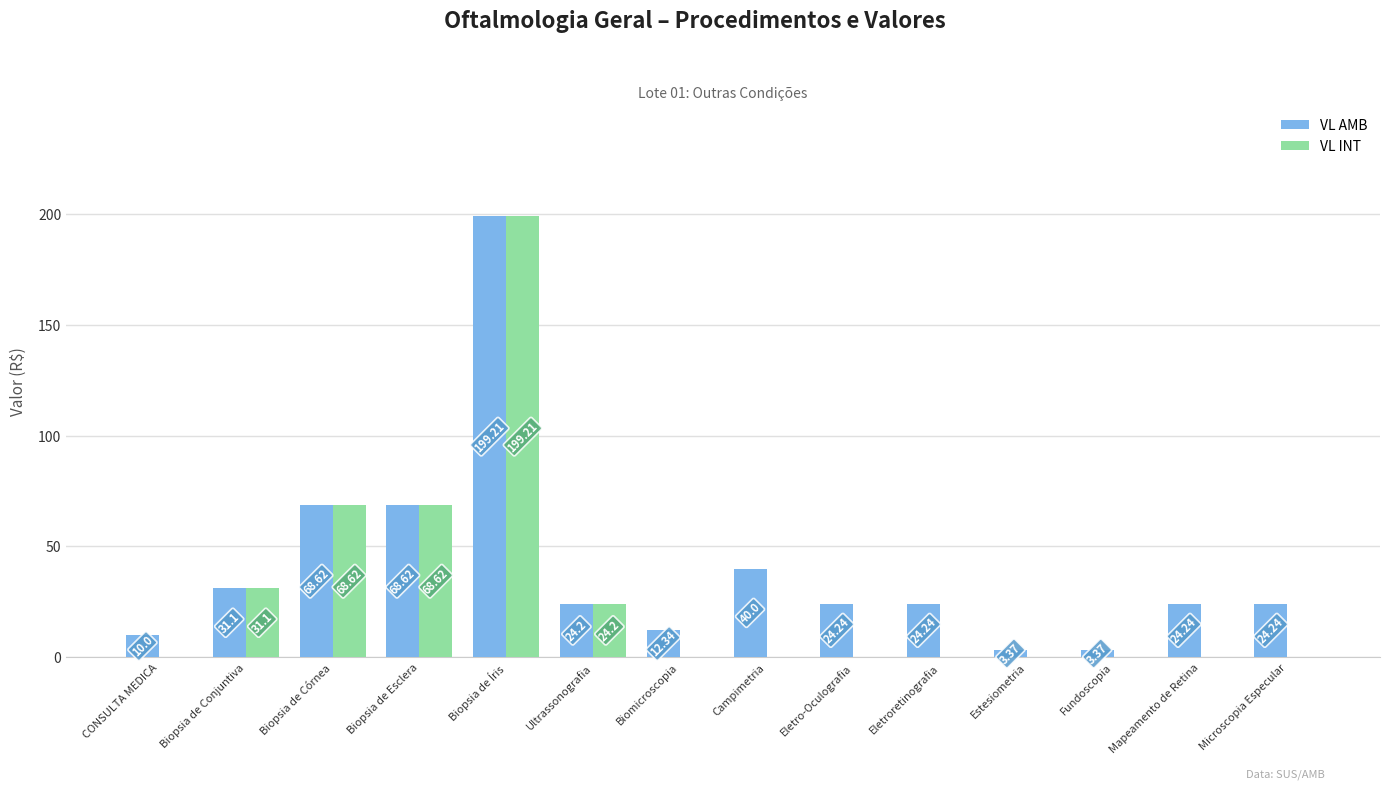

Which label corresponds to the largest value in the chart?

Biopsia de Íris